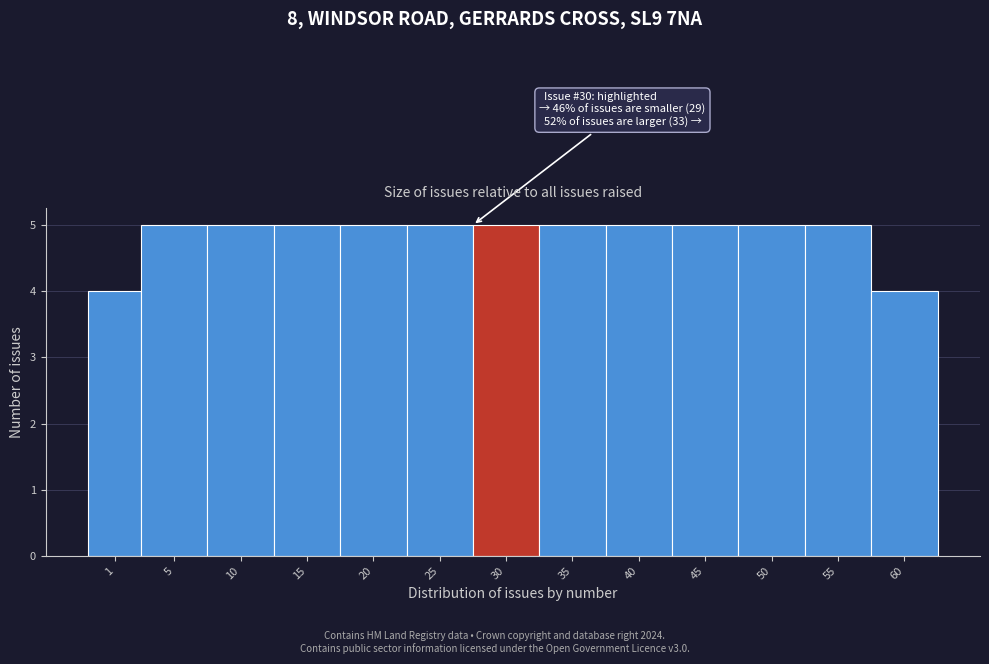

Reading left to right, transcribe all the data shown in this chart.

1=4	5=5	10=5	15=5	20=5	25=5	30=5	35=5	40=5	45=5	50=5	55=5	60=4